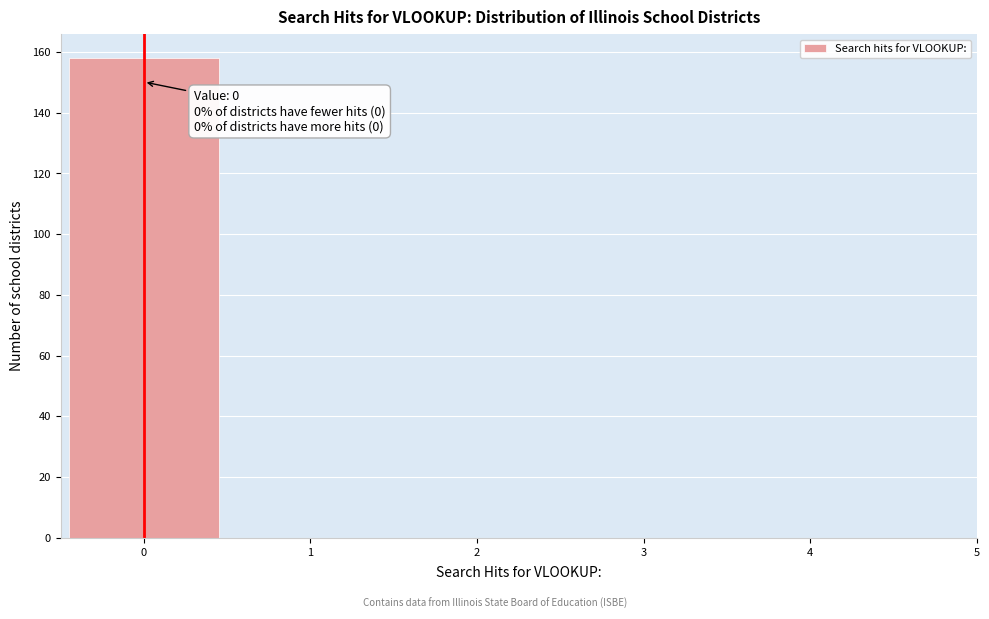

Which range on the x-axis has the tallest bar?

-0.5 to 0.5